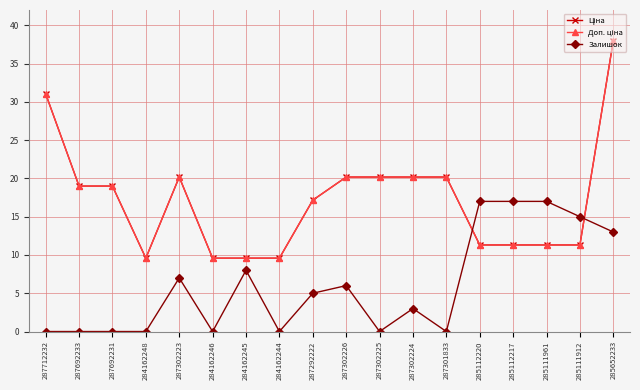

At 287712232, list the series in order from smallest to largest.

Залишок, Ціна, Доп. ціна